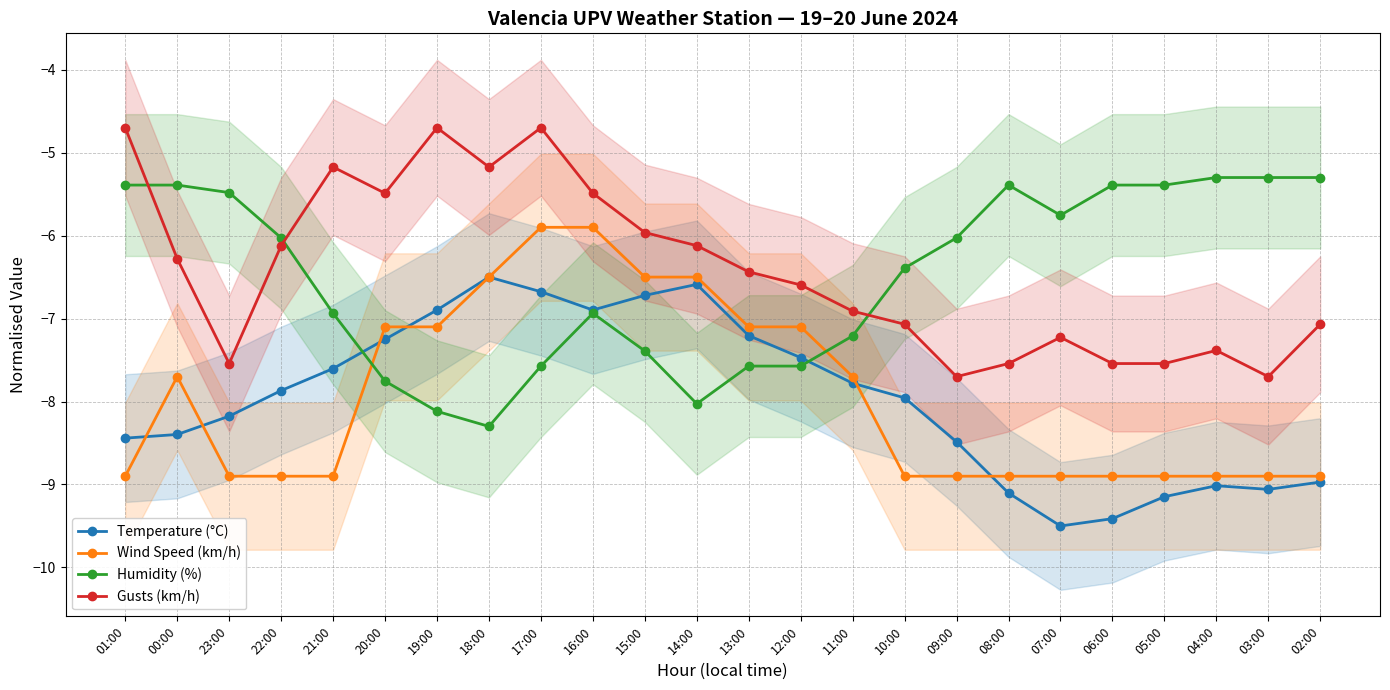

Which has a higher value, 21:00 or 18:00?

18:00